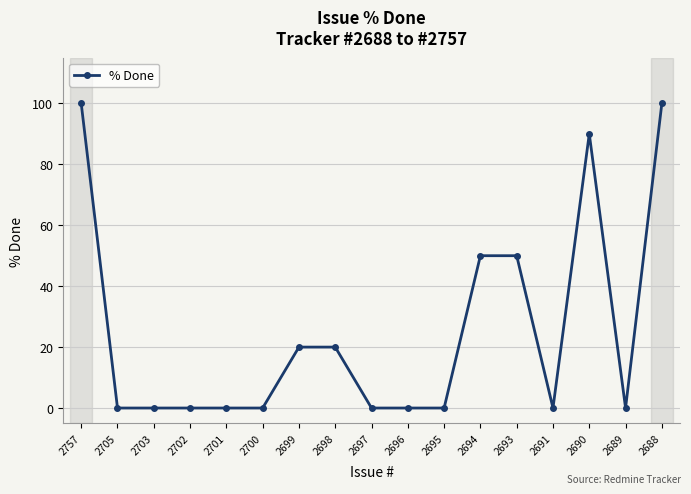

What is the value of the 1st point from the left?

100